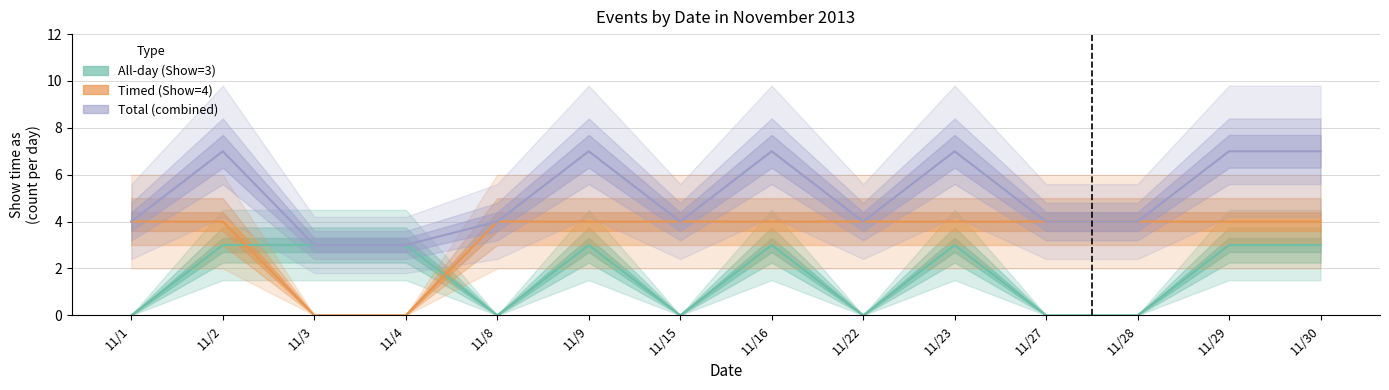

What is the difference between the maximum and second lowest values in the All-day (Show=3) series?

3